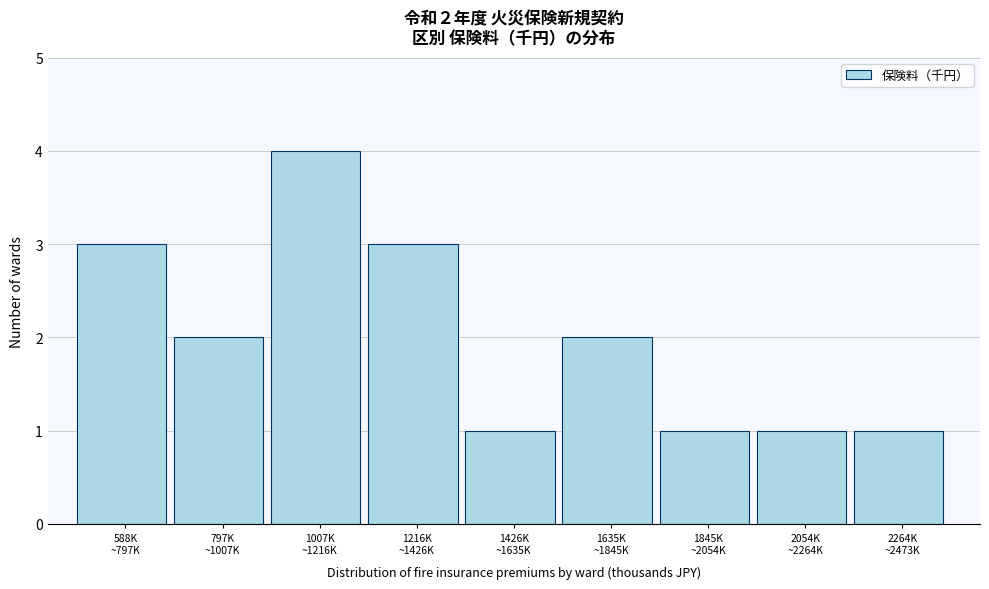

Reading left to right, what are all the values shown in this chart?

3	2	4	3	1	2	1	1	1